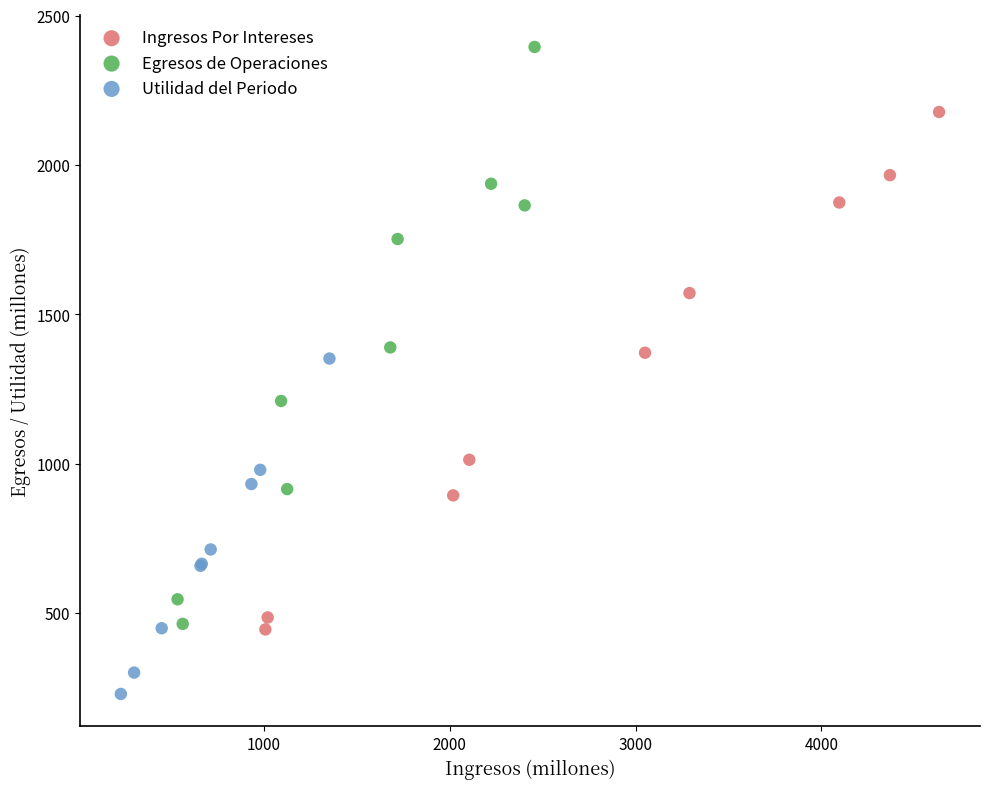

Which series reaches the minimum Y coordinate?

Utilidad del Periodo